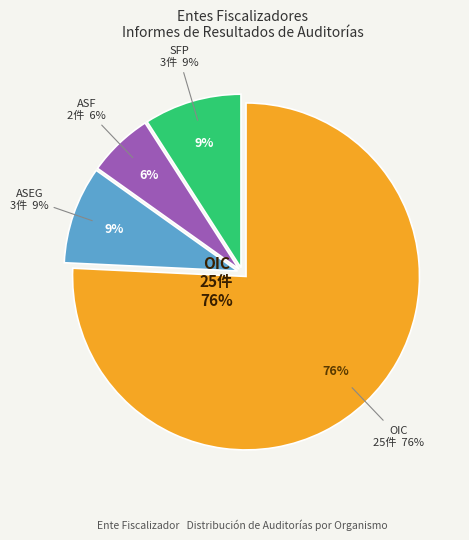

To the nearest percent, what is the difference between the largest and smallest slice percentages?

70%